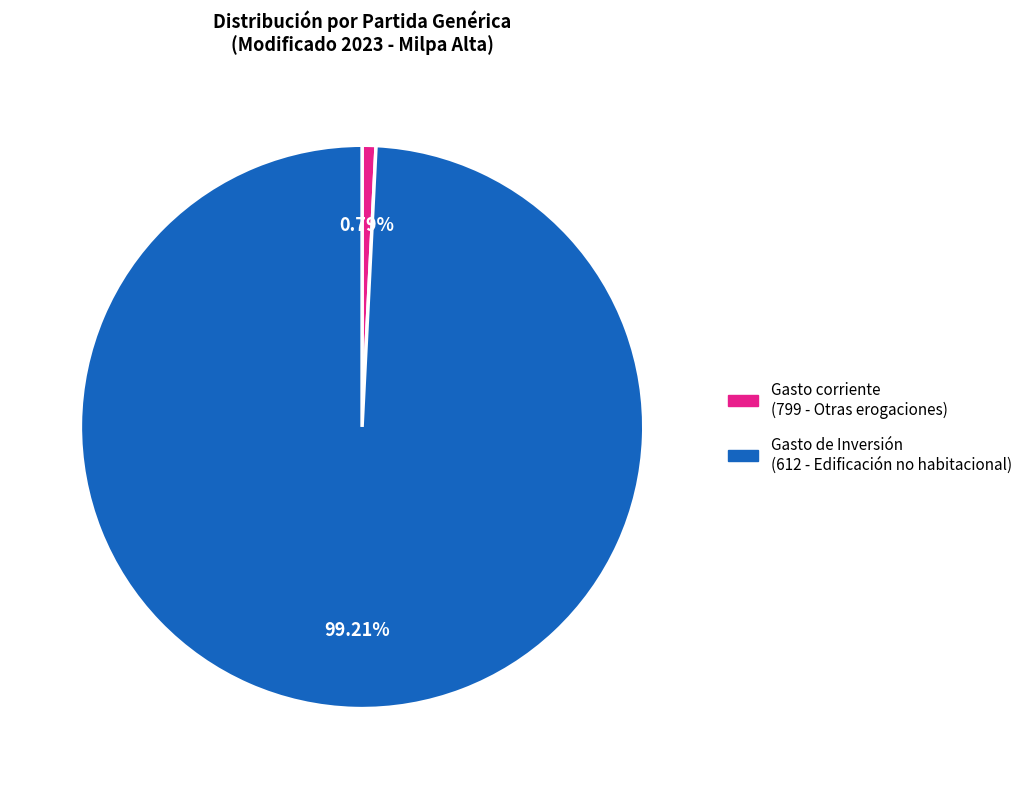

Which slice is the largest?

Gasto de Inversión (612 - Edificación no habitacional)